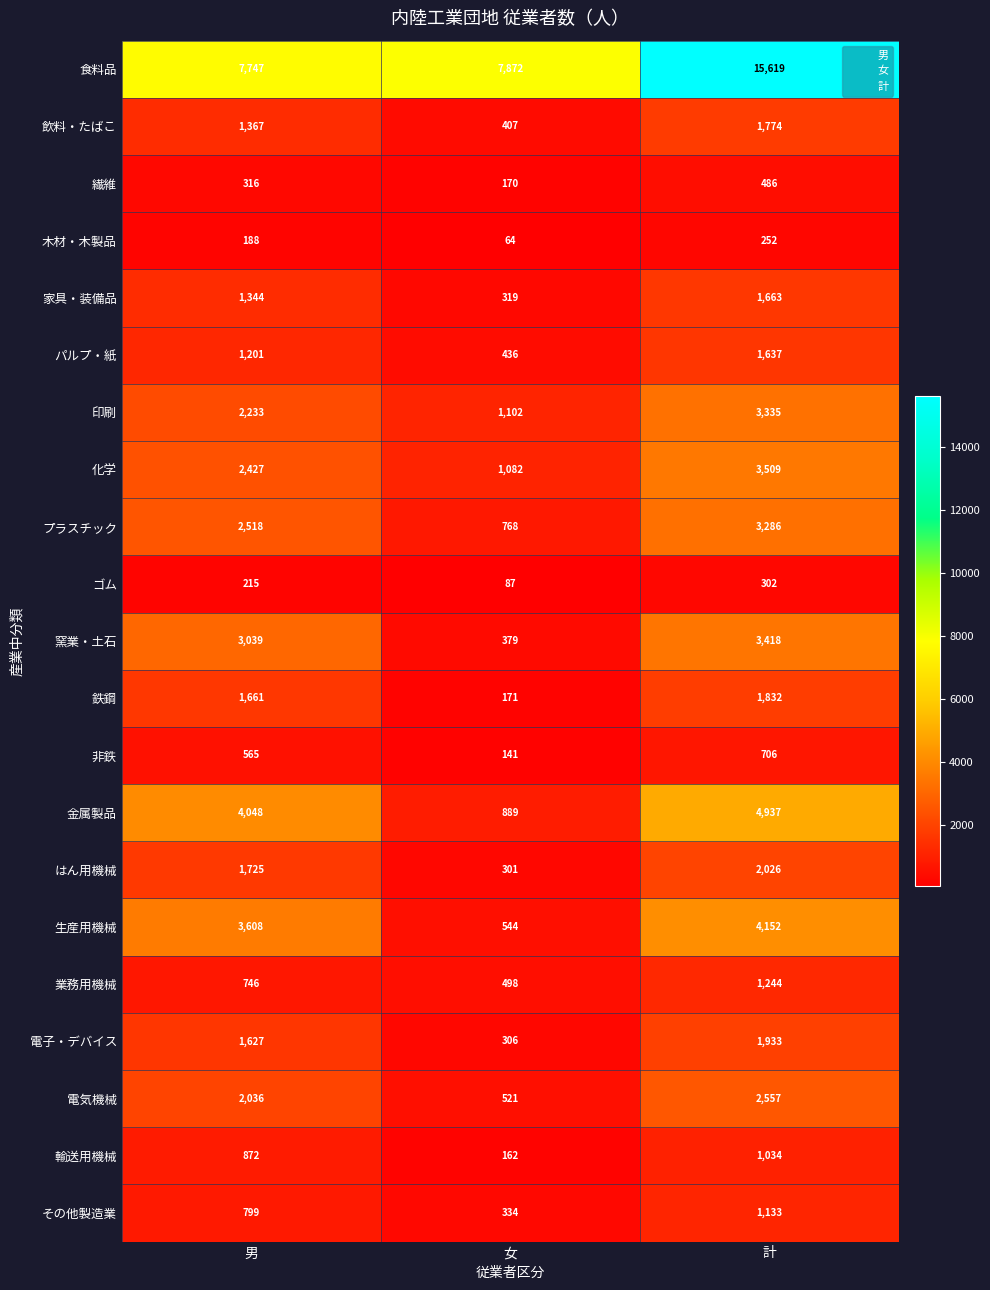

Between 男 and 計, which series saw the biggest shift?

食料品